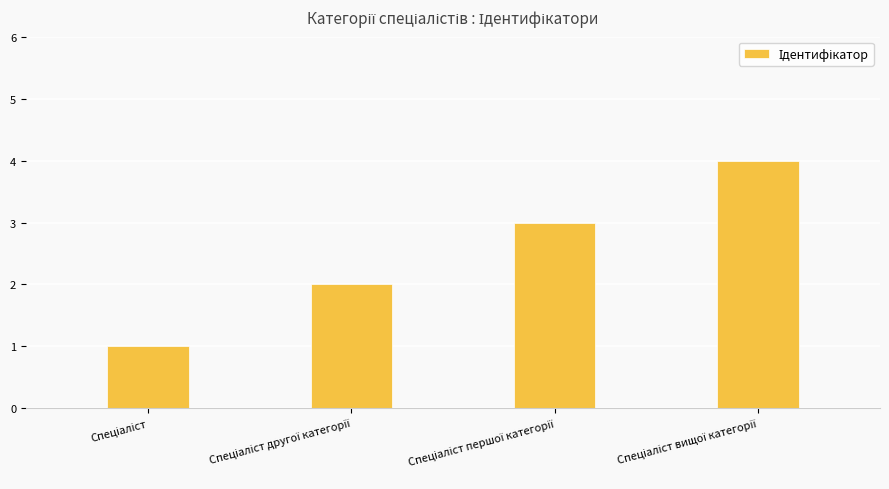

What is the greatest value displayed?

4